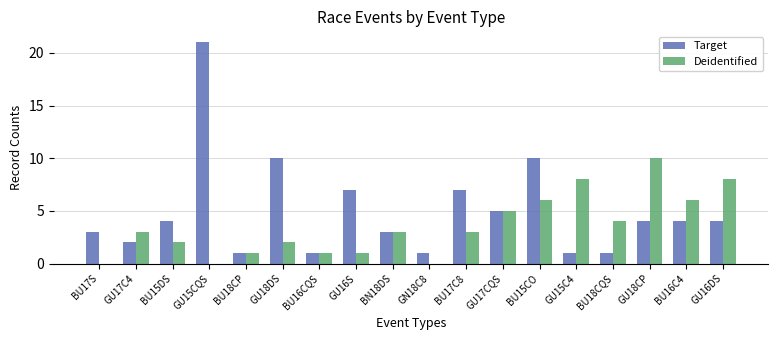

What is the sum of the Target values at GU16S and GU18CP?

11